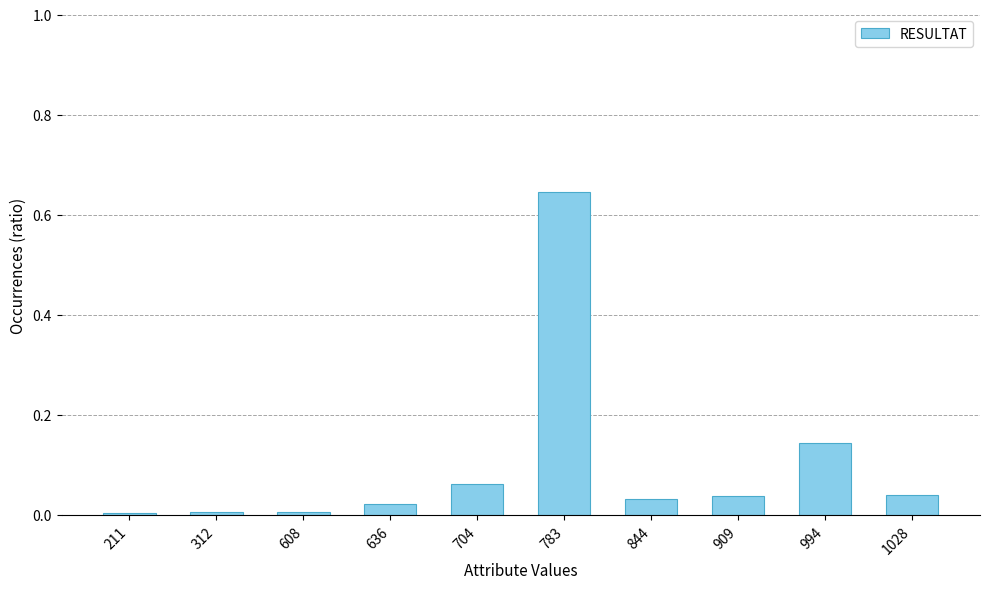

The chart shows a value of 0.0 at 312. True or false?

True